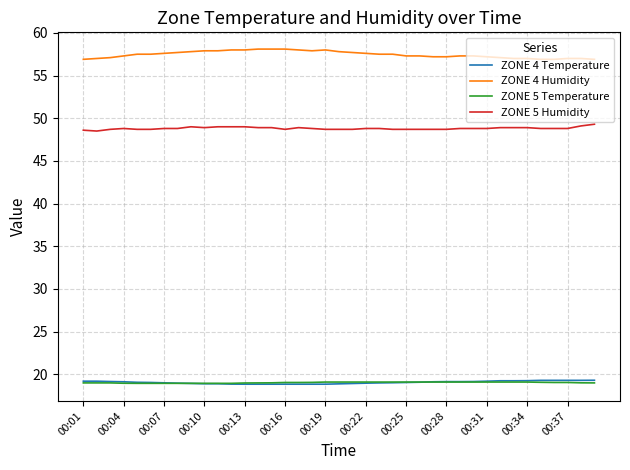

Which series has the largest total across all categories?

ZONE 4 Humidity